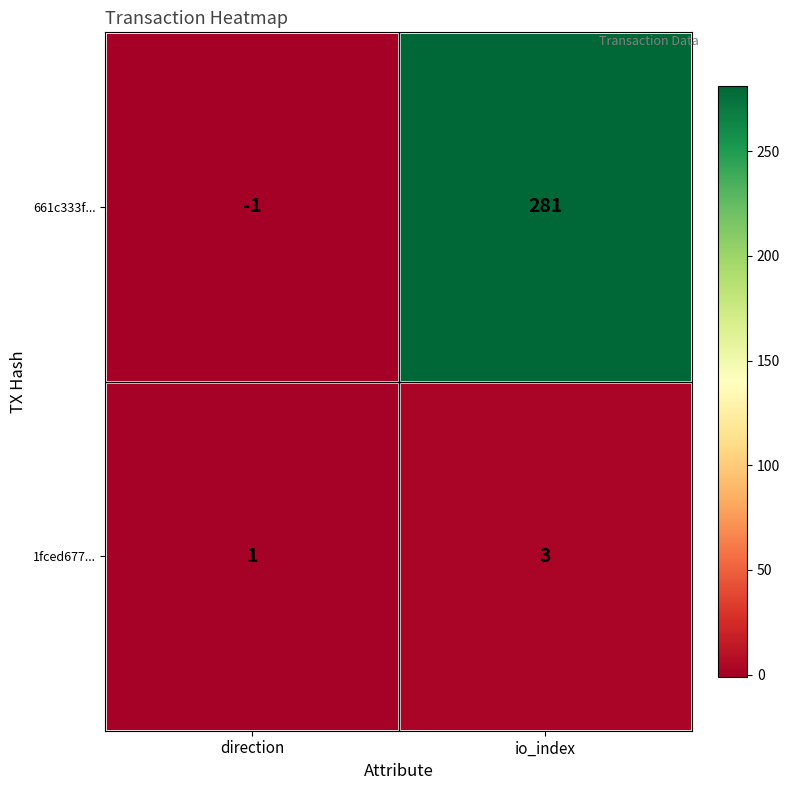

The 1fced677... series shows 3 at io_index. True or false?

True